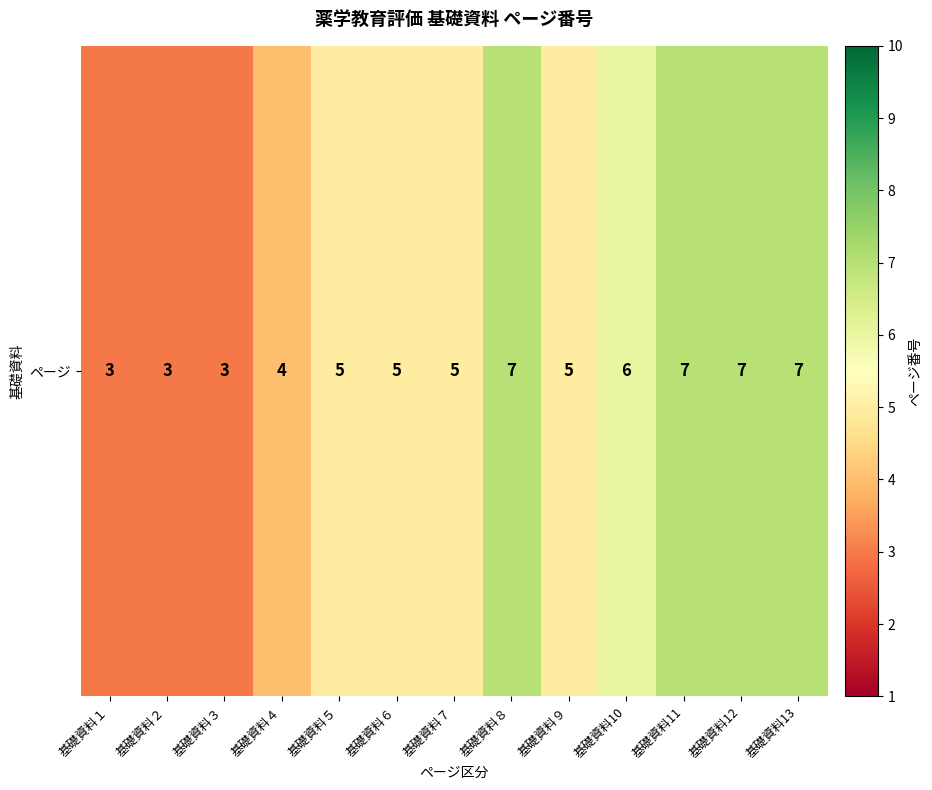

Where is the data nearest to the value 5?

基礎資料５